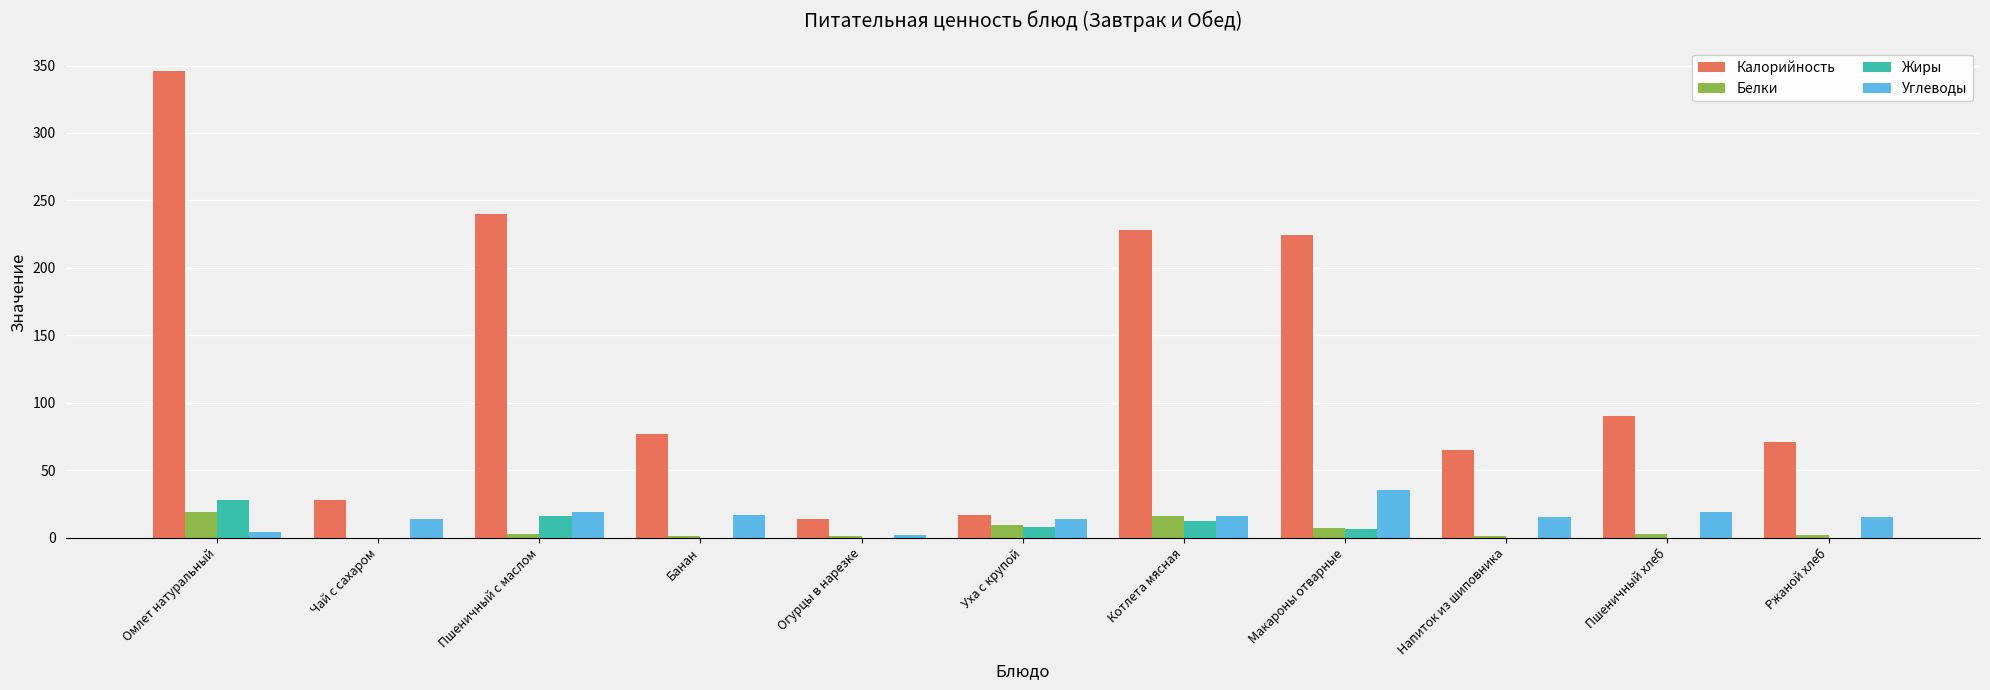

What is the sum of the Белки values at Чай с сахаром and Уха с крупой?

9